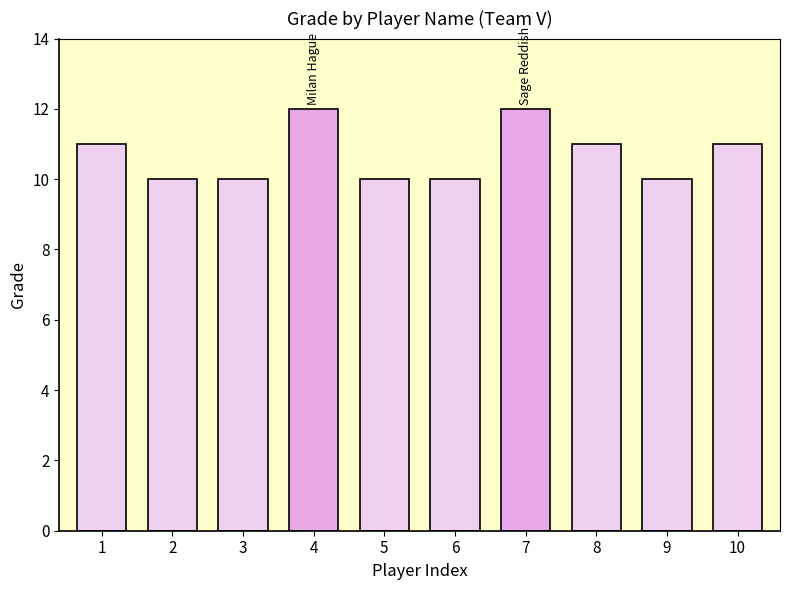

Approximately how many times larger is the value at 4 compared to 10?

1.1